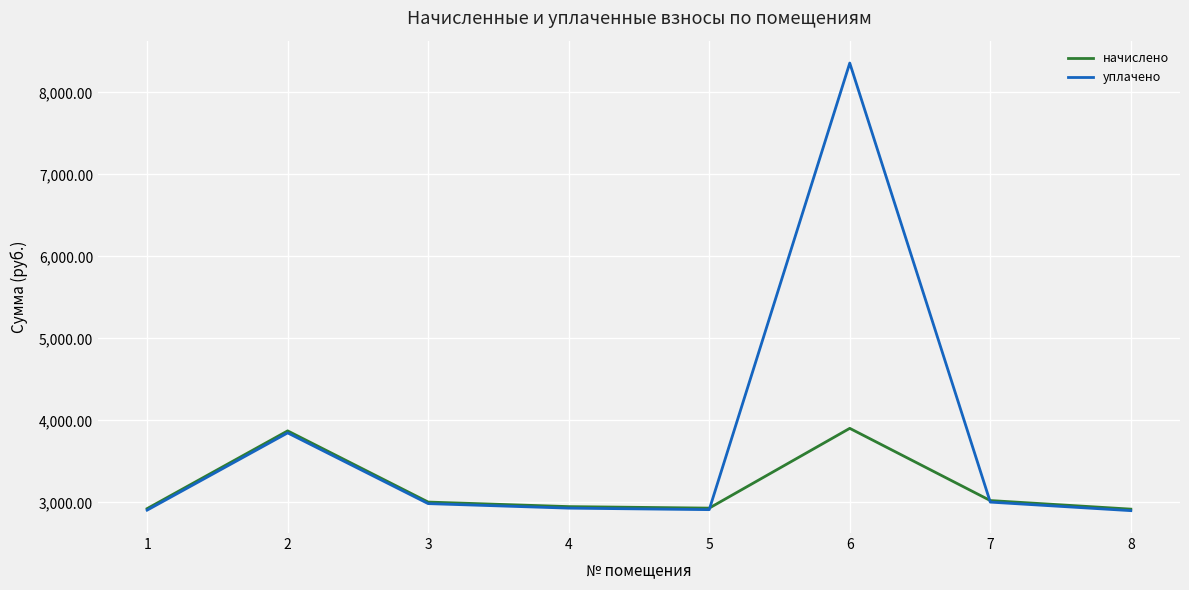

At which category is the sum across all series the highest?

6